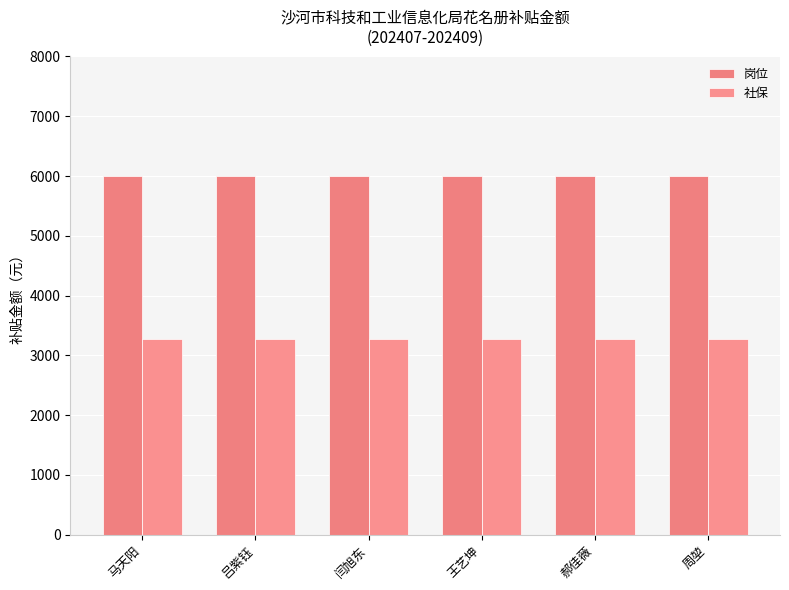

Are the bars horizontal?

No